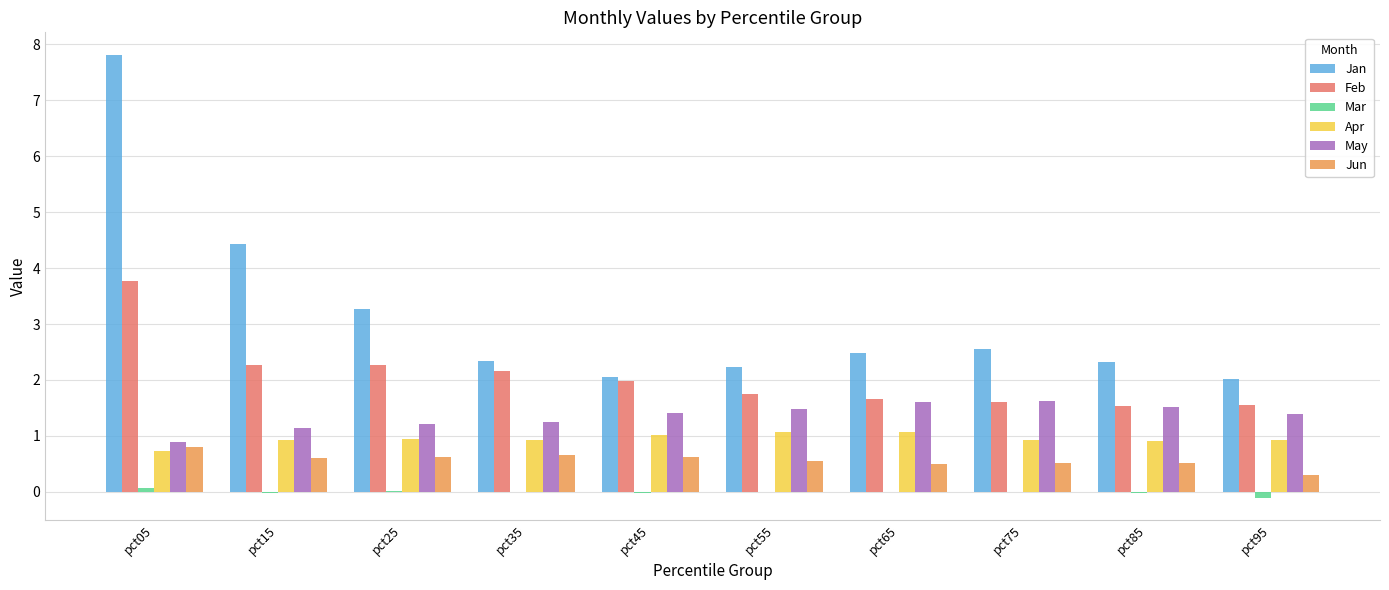

What is the highest value of the Feb series?

3.8